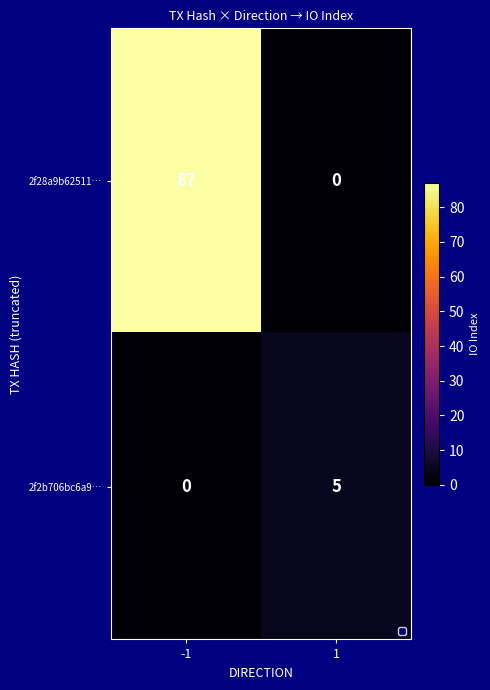

What is the difference between the highest and lowest values at 1?

5